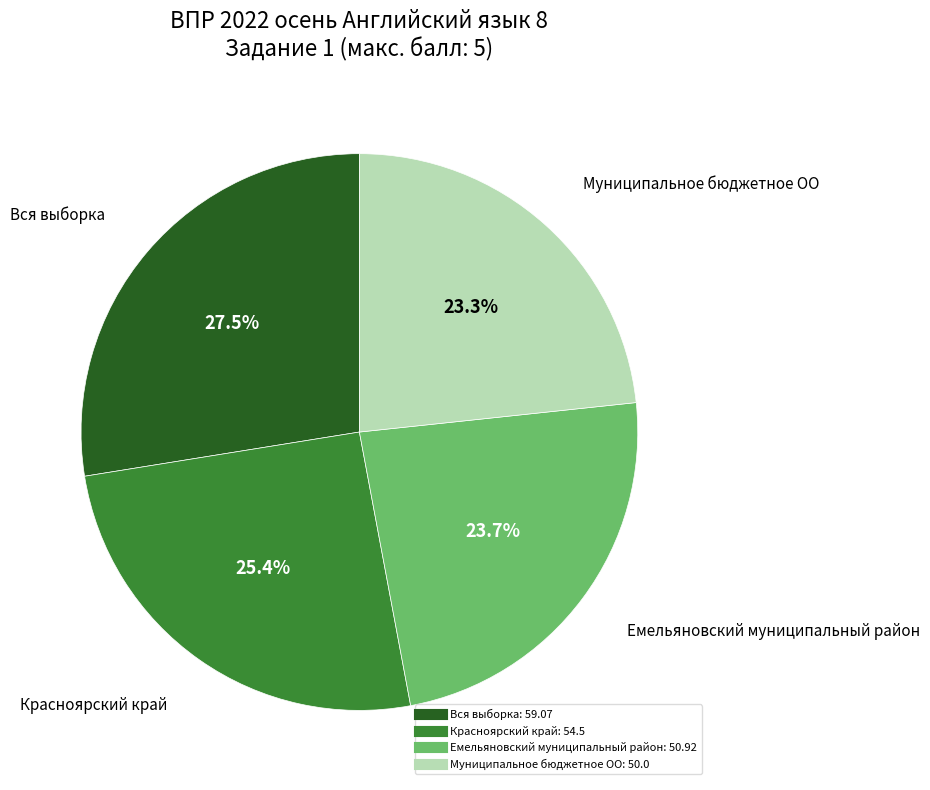

Which category has the biggest portion of the pie?

Вся выборка